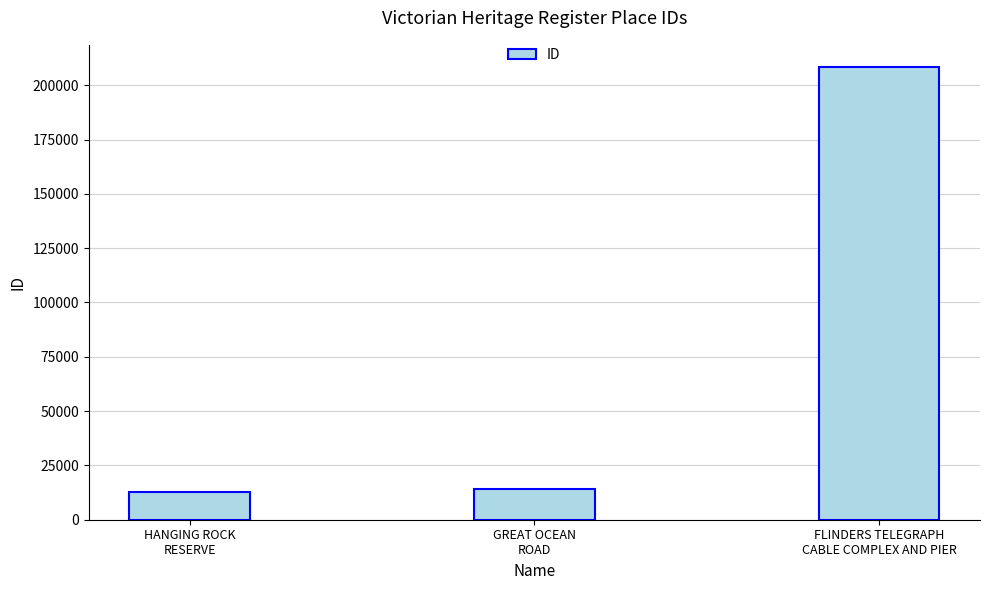

What is the change in value from HANGING ROCK
RESERVE to FLINDERS TELEGRAPH
CABLE COMPLEX AND PIER?

+195675